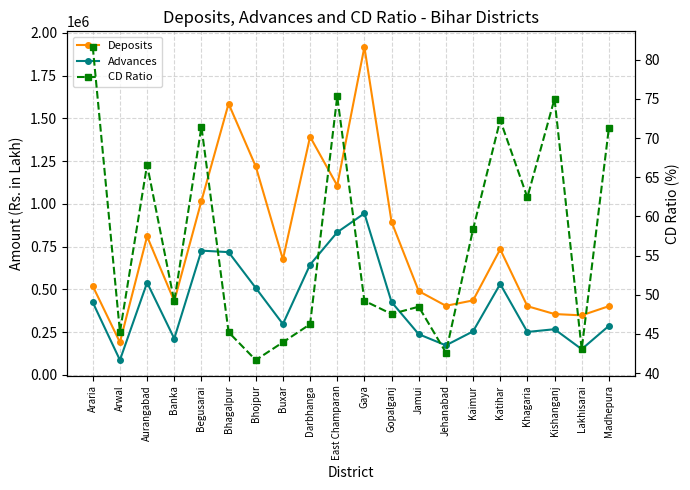

What are all the series names shown in the legend?

Deposits, Advances, CD Ratio